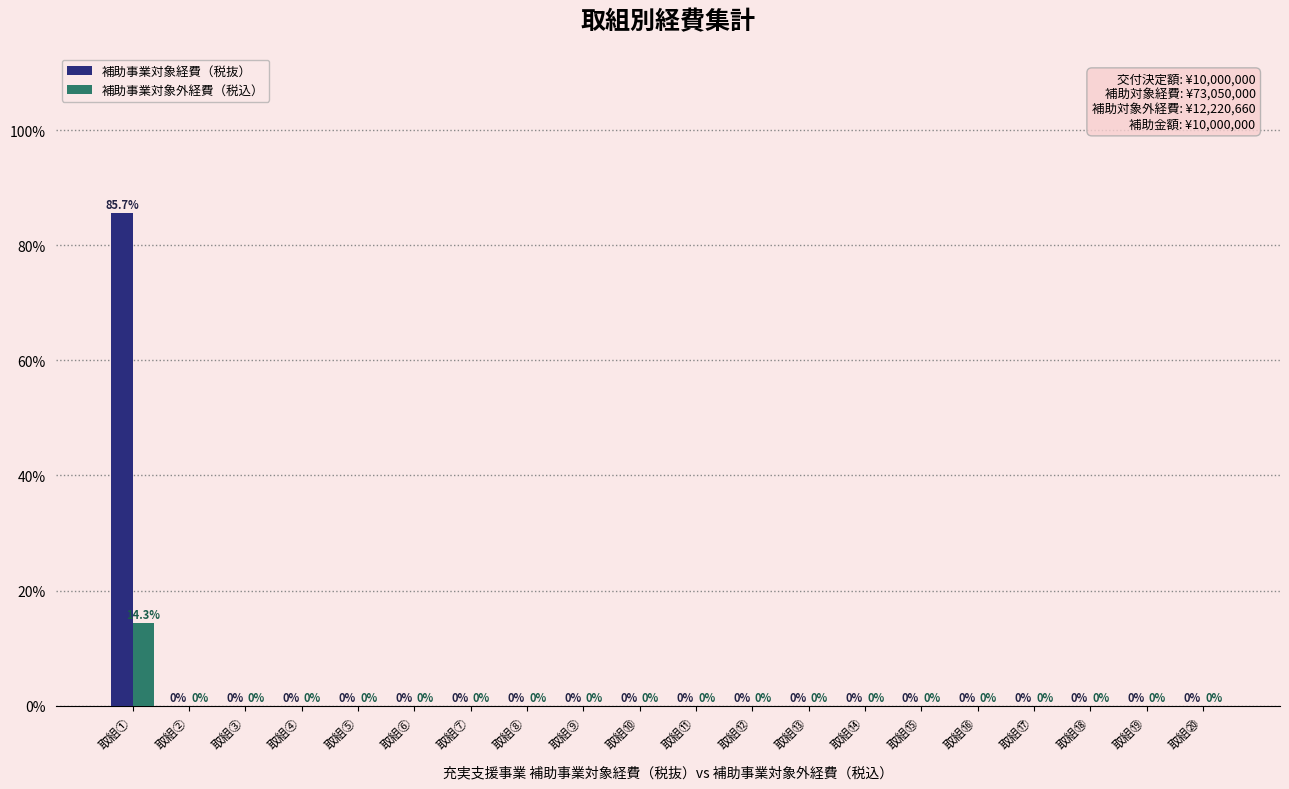

Reading left to right, transcribe all the data shown in this chart.

補助事業対象経費（税抜）: 取組①=85.7	取組②=0.0	取組③=0.0	取組④=0.0	取組⑤=0.0	取組⑥=0.0	取組⑦=0.0	取組⑧=0.0	取組⑨=0.0	取組⑩=0.0	取組⑪=0.0	取組⑫=0.0	取組⑬=0.0	取組⑭=0.0	取組⑮=0.0	取組⑯=0.0	取組⑰=0.0	取組⑱=0.0	取組⑲=0.0	取組⑳=0.0
補助事業対象外経費（税込）: 取組①=14.3	取組②=0.0	取組③=0.0	取組④=0.0	取組⑤=0.0	取組⑥=0.0	取組⑦=0.0	取組⑧=0.0	取組⑨=0.0	取組⑩=0.0	取組⑪=0.0	取組⑫=0.0	取組⑬=0.0	取組⑭=0.0	取組⑮=0.0	取組⑯=0.0	取組⑰=0.0	取組⑱=0.0	取組⑲=0.0	取組⑳=0.0